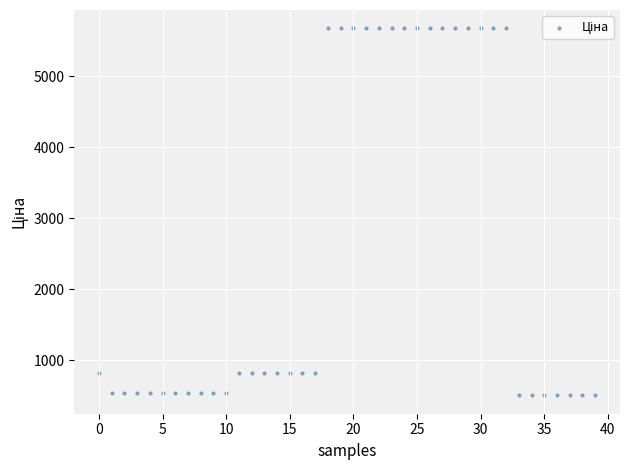

What is the range of Y values (max minus min)?

5166.6